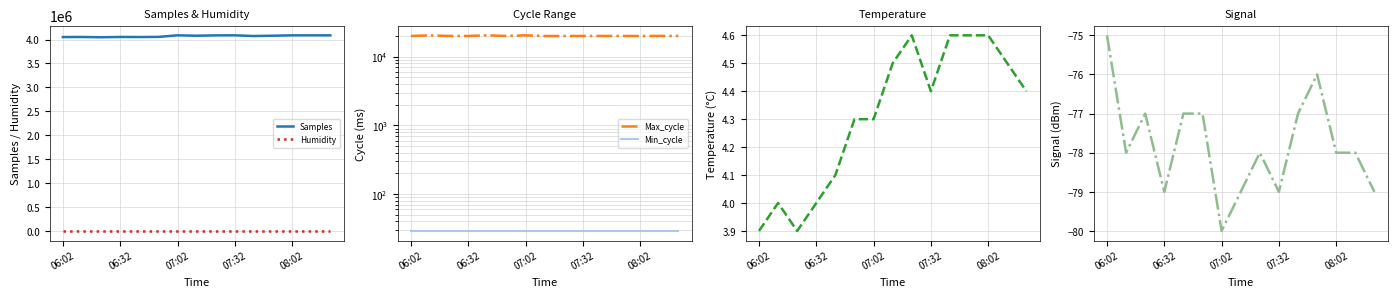

The Samples series shows 1357817.3 at 07:32. True or false?

False